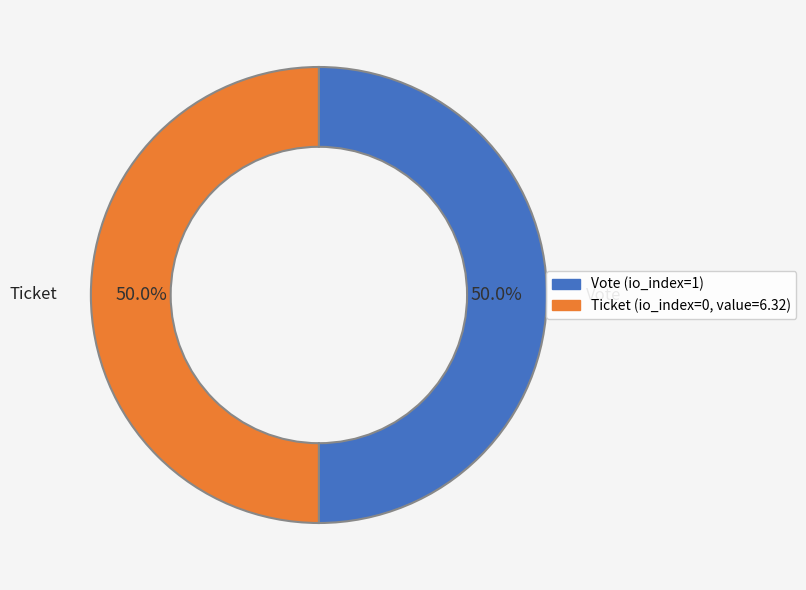

What is the total percentage of Ticket and Vote?

100.0%